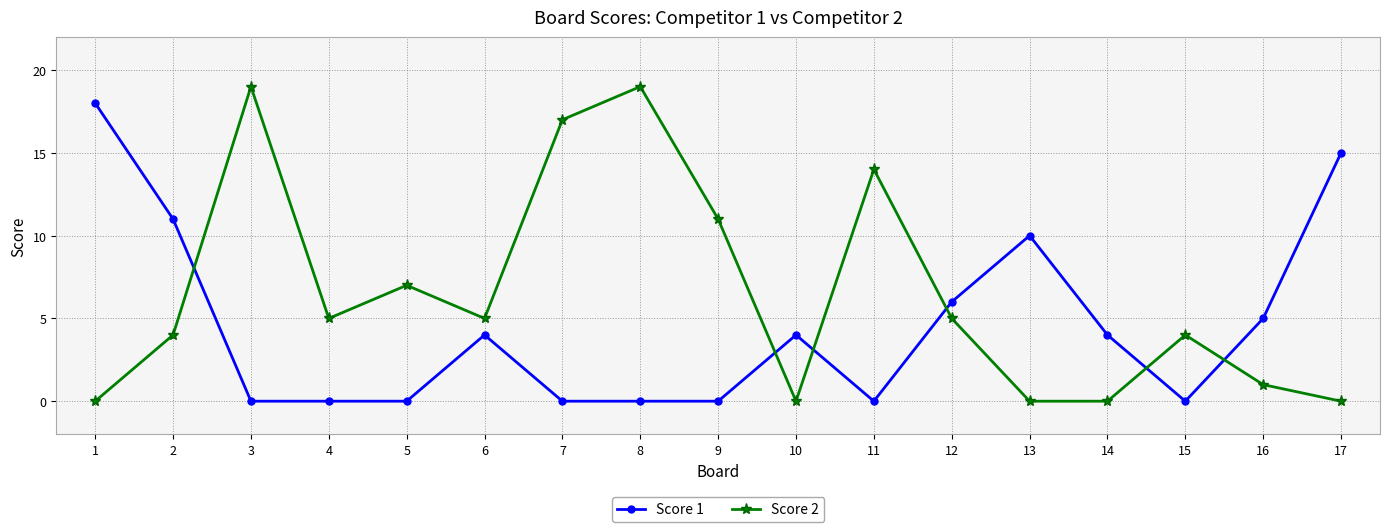

What is the greatest value displayed?

19